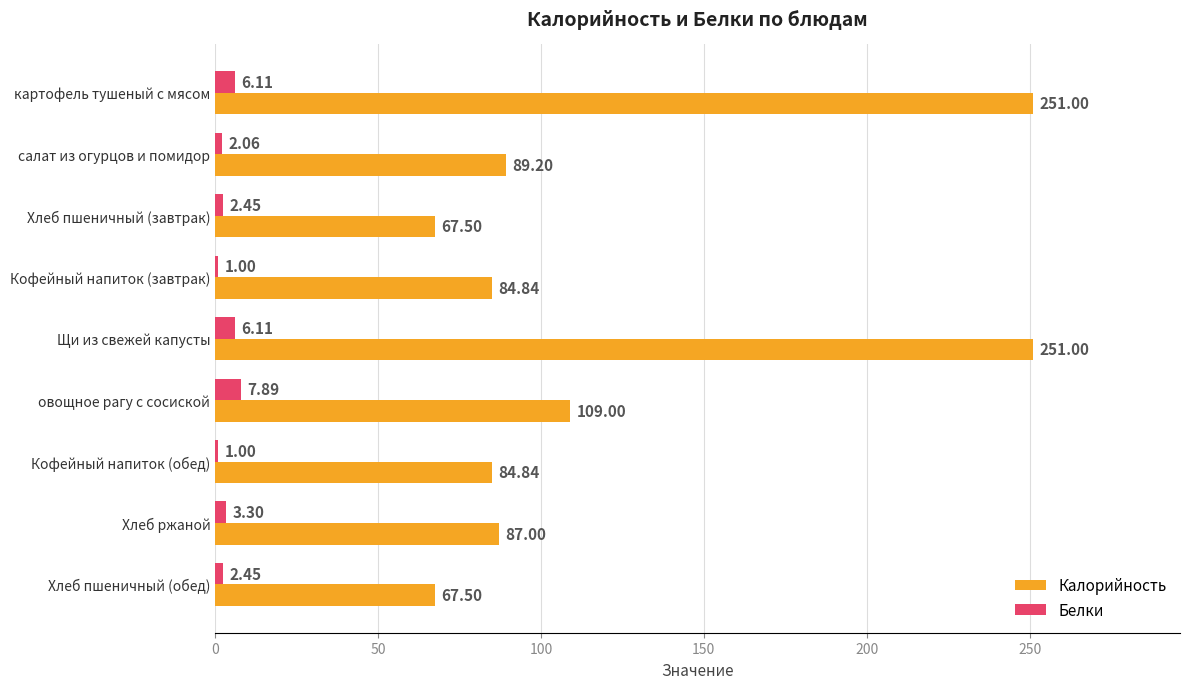

Which category has the highest value in the Белки series?

овощное рагу с сосиской